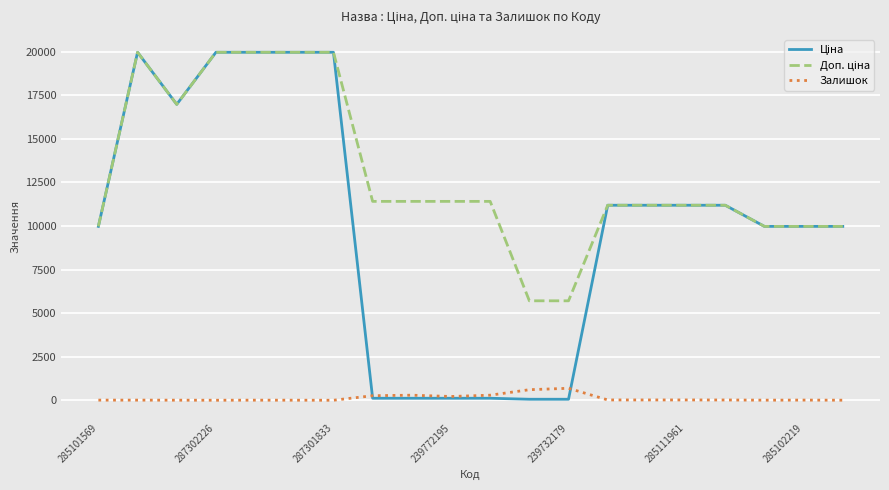

How many lines are shown in the chart?

3